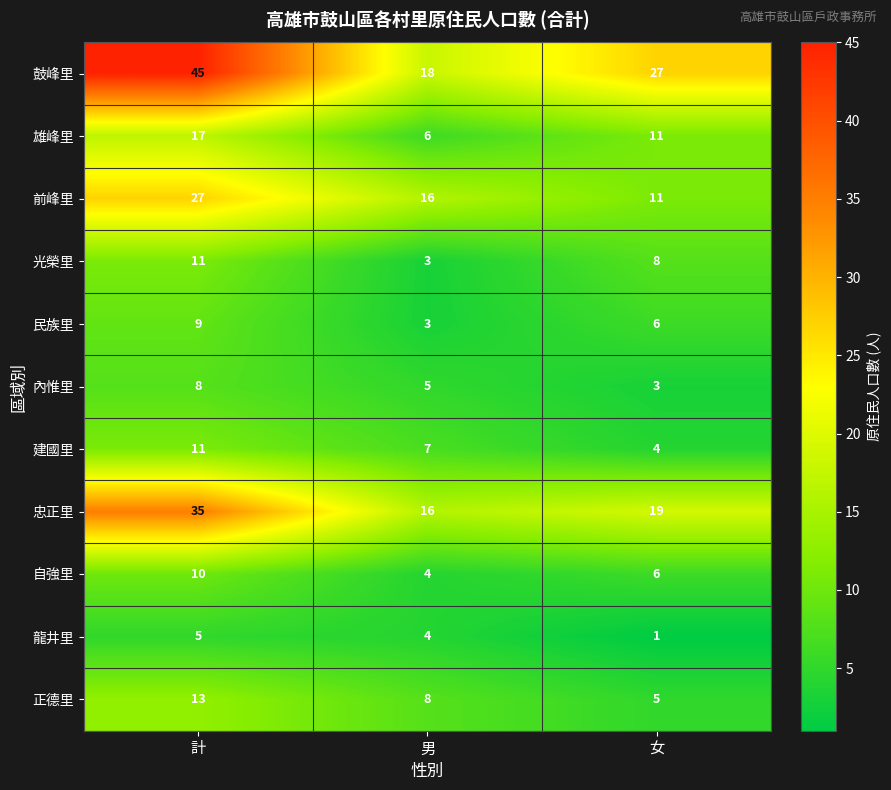

Where is 內惟里 nearest to the value 5?

男